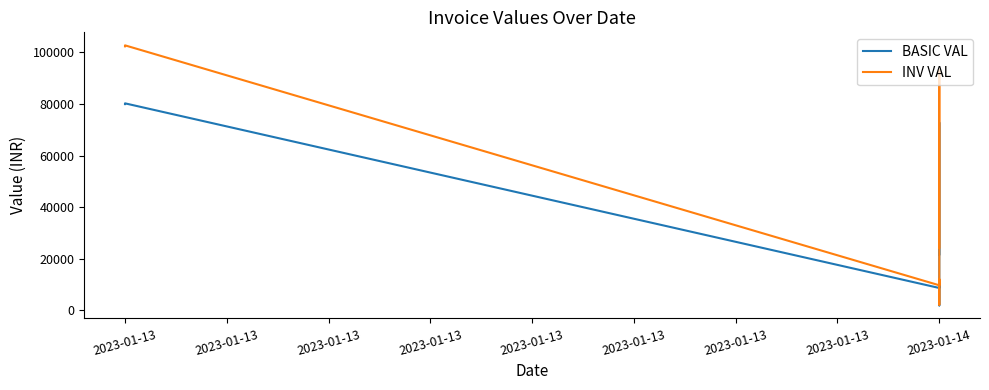

The value of INV VAL at 2023-01-13 is 9744.0. True or false?

True